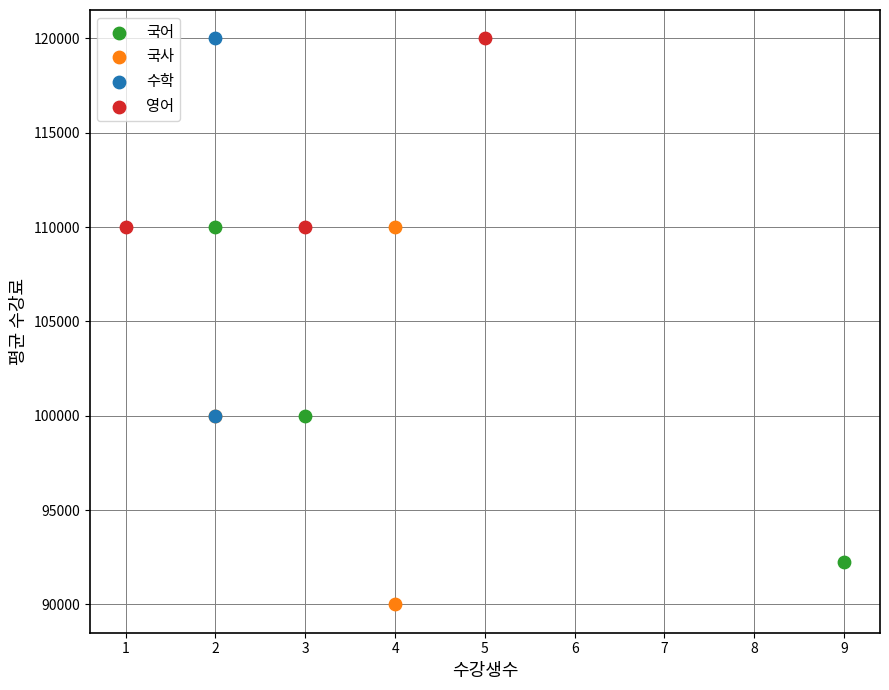

What are all the series names shown in the legend?

국어, 국사, 수학, 영어